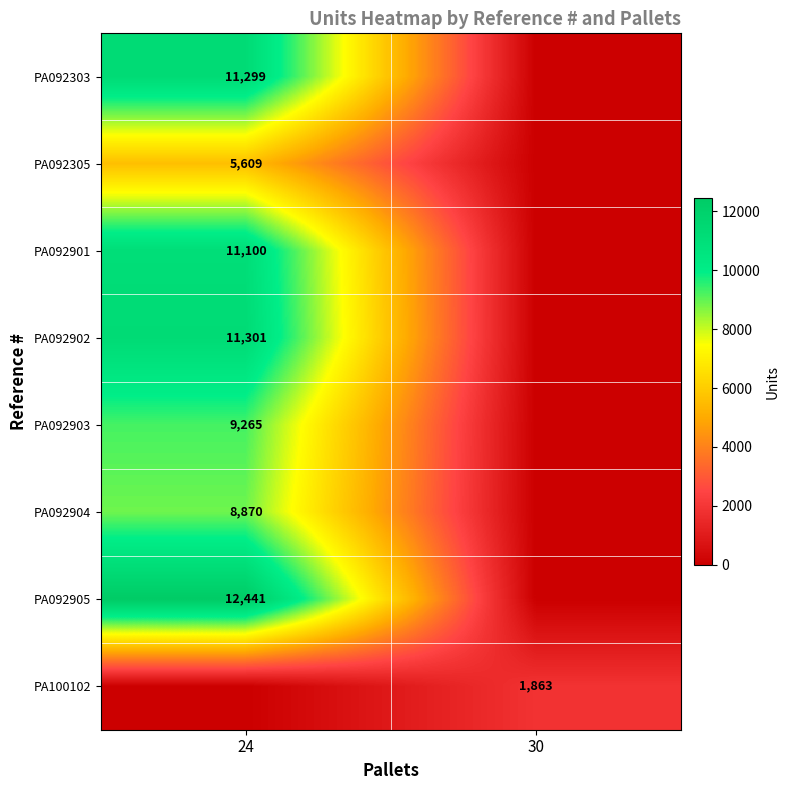

Is it true that PA092901 equals 11100 at 24?

True